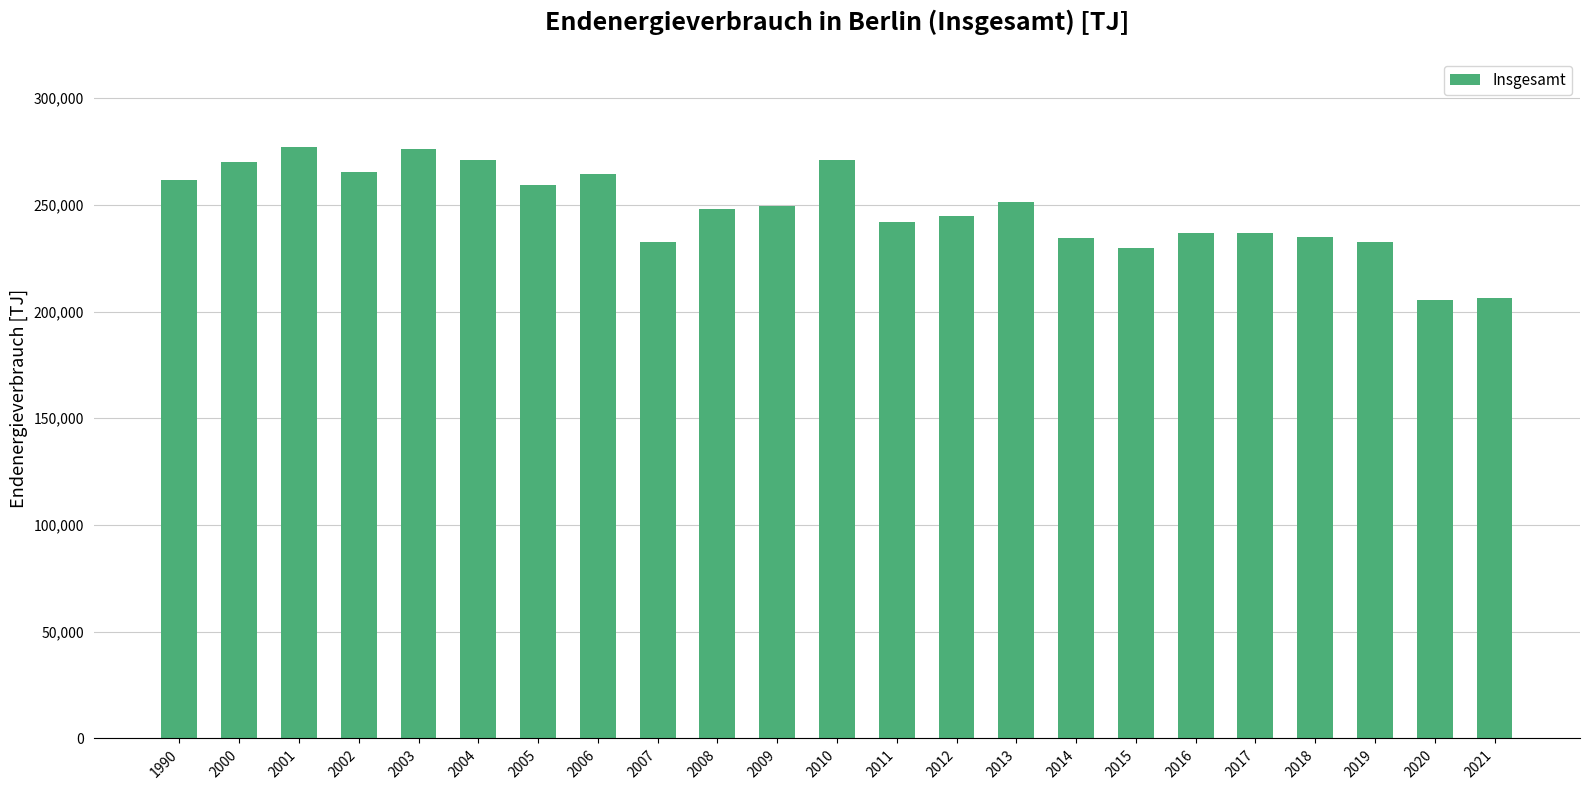

Count the number of categories in the chart.

23